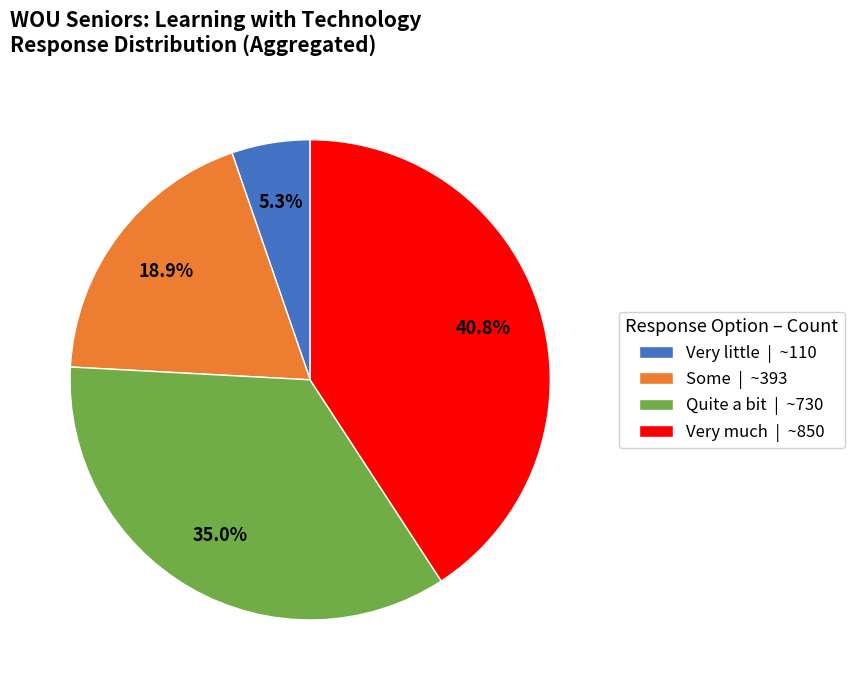

What percentage is NOT represented by Quite a bit?

65.0%